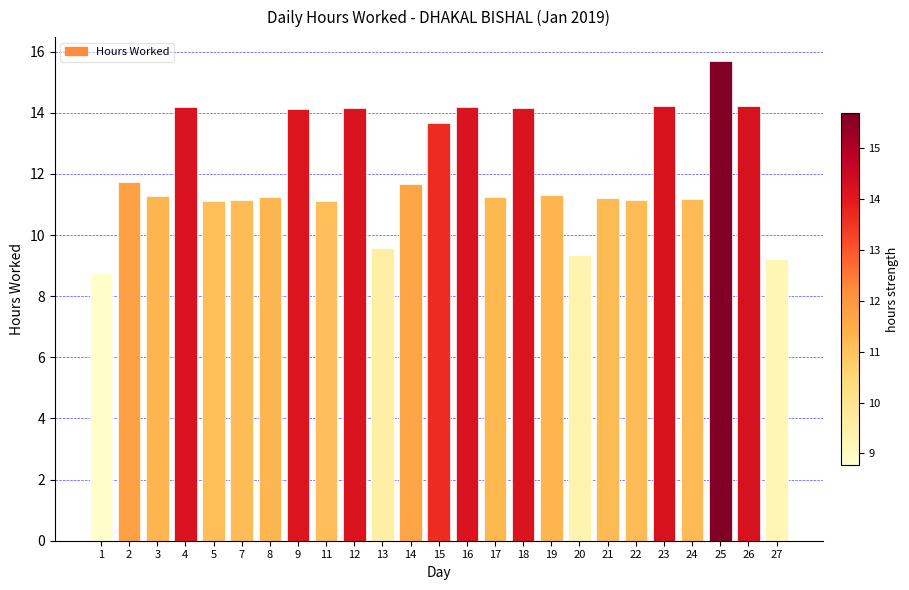

What is the change in value from 22 to 27?

-1.9